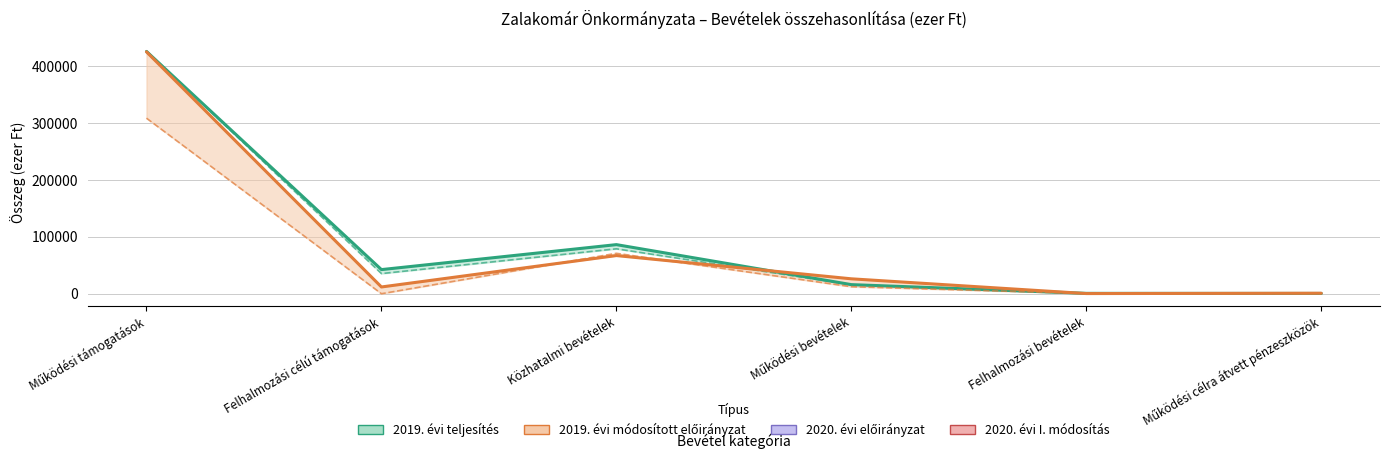

What is the difference between the second highest and second lowest values in the 2020. évi előirányzat series?

70760